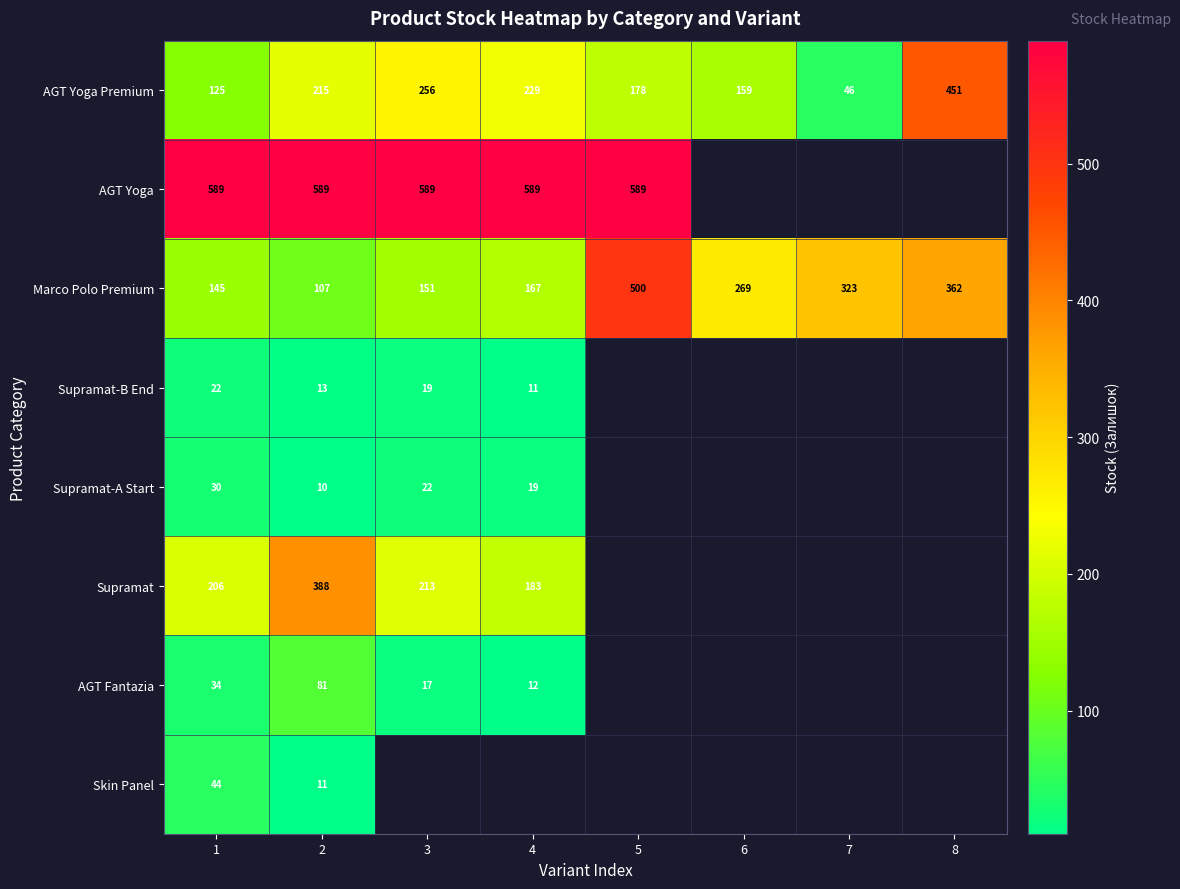

How many series are shown in this chart?

8